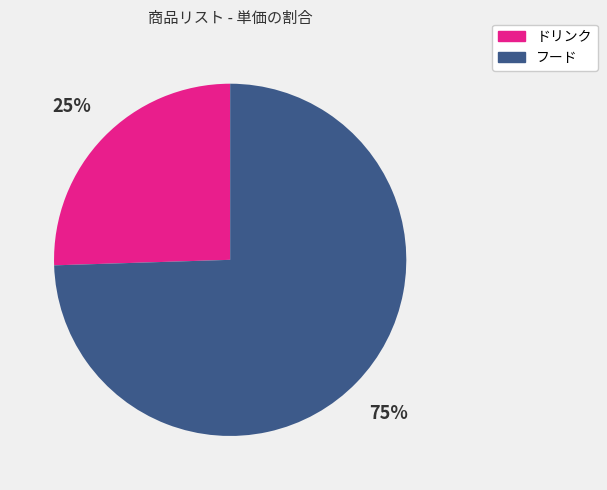

To the nearest percent, what is the average slice percentage?

50%